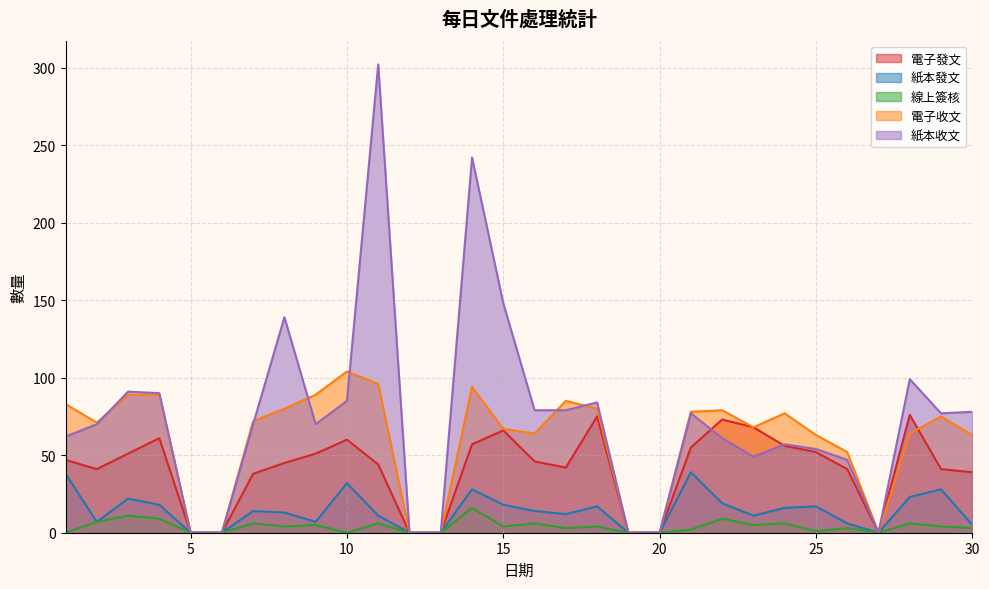

Where is 線上簽核 nearest to the value 8?

2